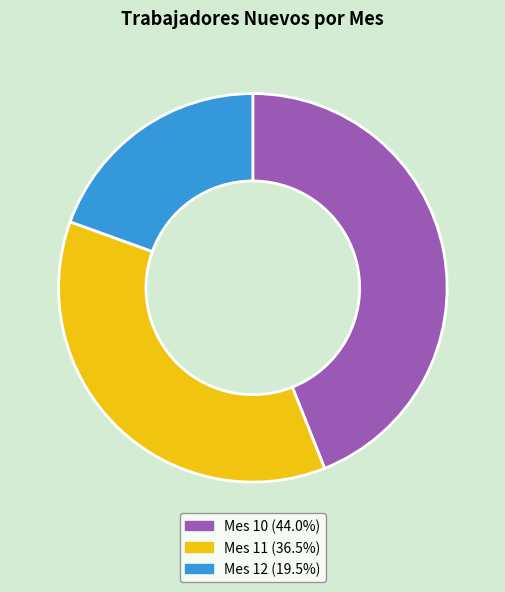

The Mes 12 slice represents 27% of the pie. True or false?

False